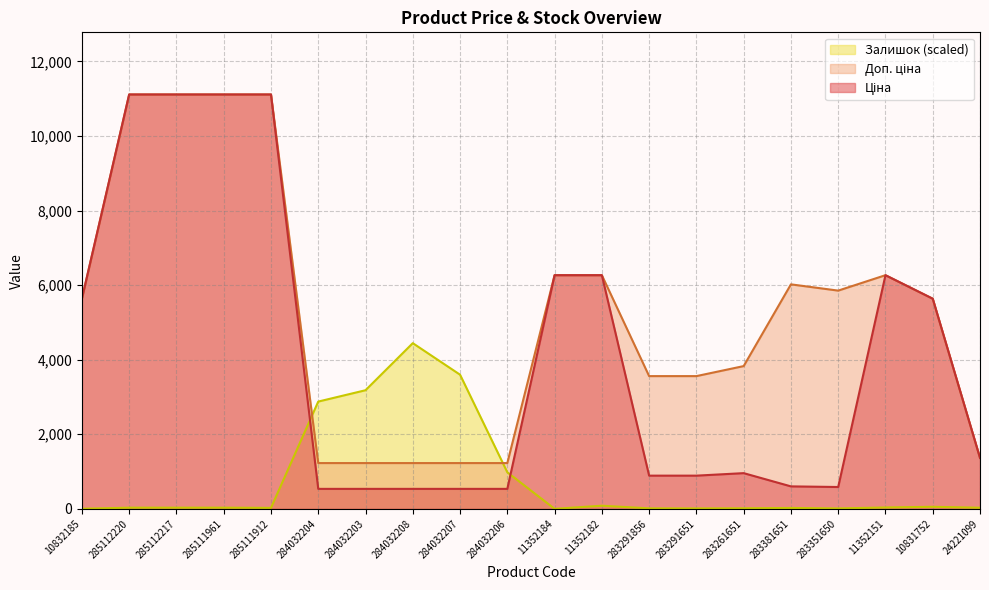

True or false: Доп. ціна and Залишок cross at least once.

True